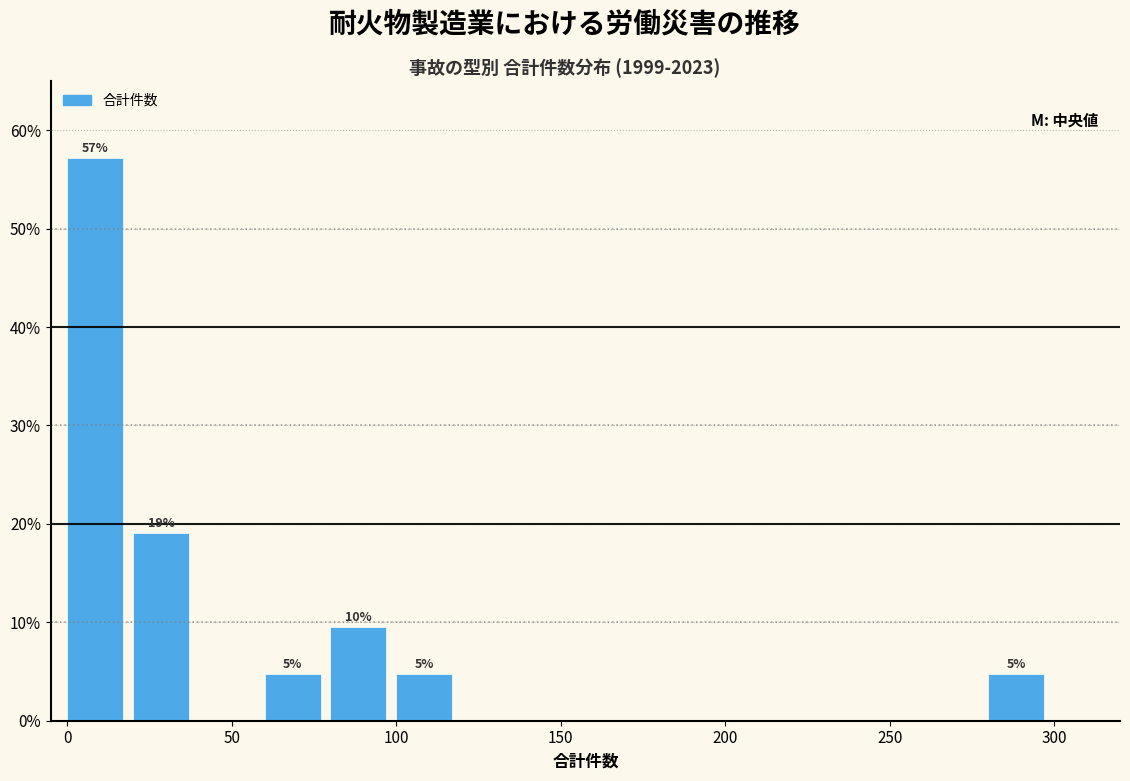

Which range on the x-axis has the tallest bar?

0 to 20